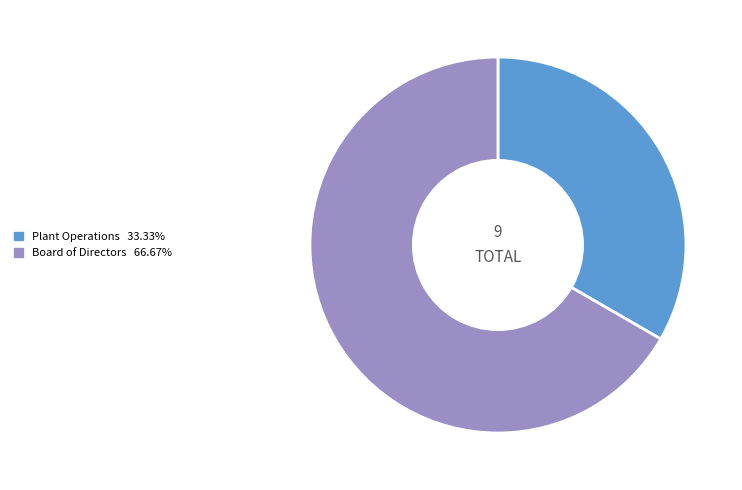

The Plant Operations slice represents 25% of the pie. True or false?

False